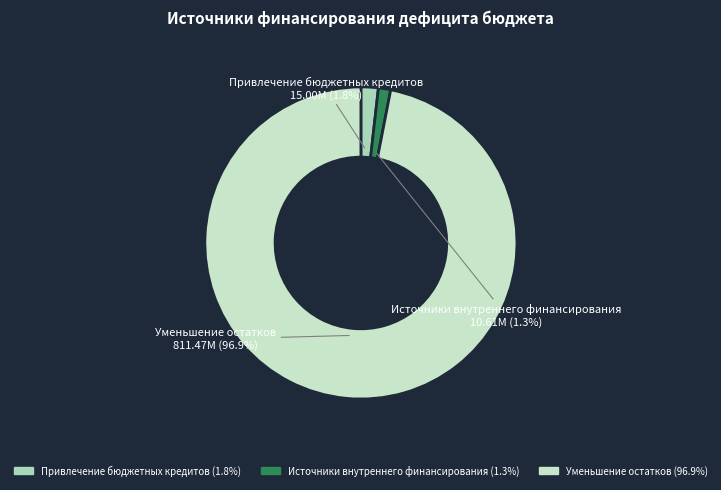

Combined, what portion of the pie is Источники внутреннего финансирования and Уменьшение остатков?

98.2%